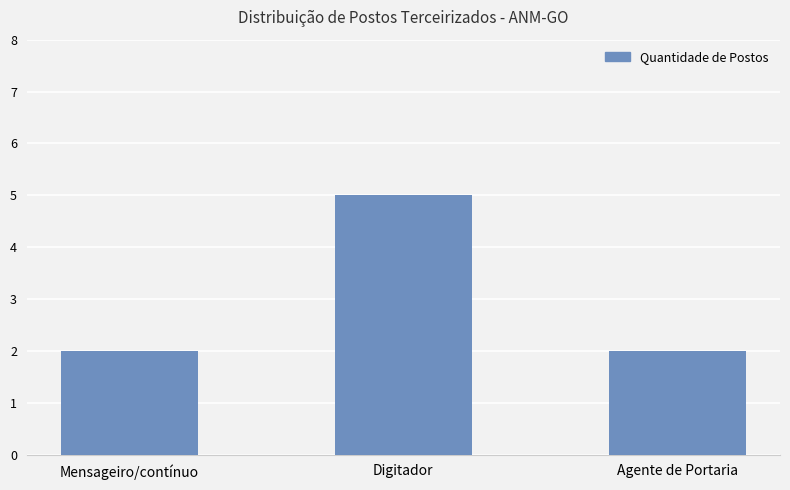

What is the sum of all values?

9